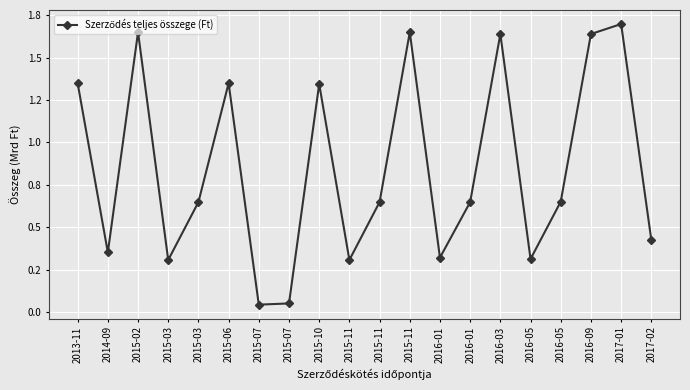

Reading left to right, list all the values displayed in this chart.

2013-11=1.3	2014-09=0.4	2015-02=1.6	2015-03=0.3	2015-03=0.6	2015-06=1.3	2015-07=0.0	2015-07=0.1	2015-10=1.3	2015-11=0.3	2015-11=0.6	2015-11=1.6	2016-01=0.3	2016-01=0.6	2016-03=1.6	2016-05=0.3	2016-05=0.7	2016-09=1.6	2017-01=1.7	2017-02=0.4